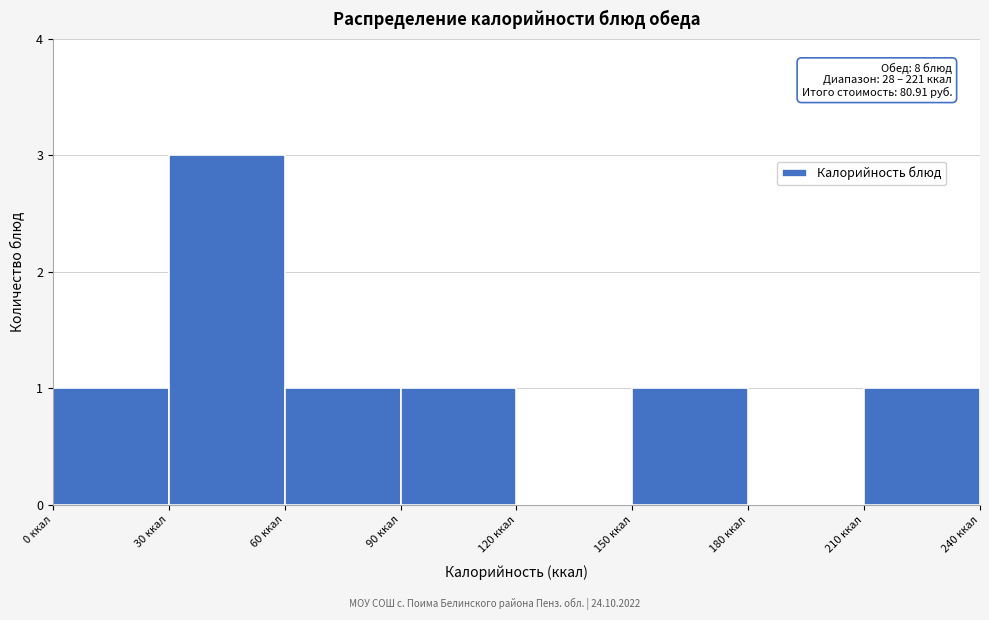

Which range on the x-axis has the tallest bar?

30 to 60